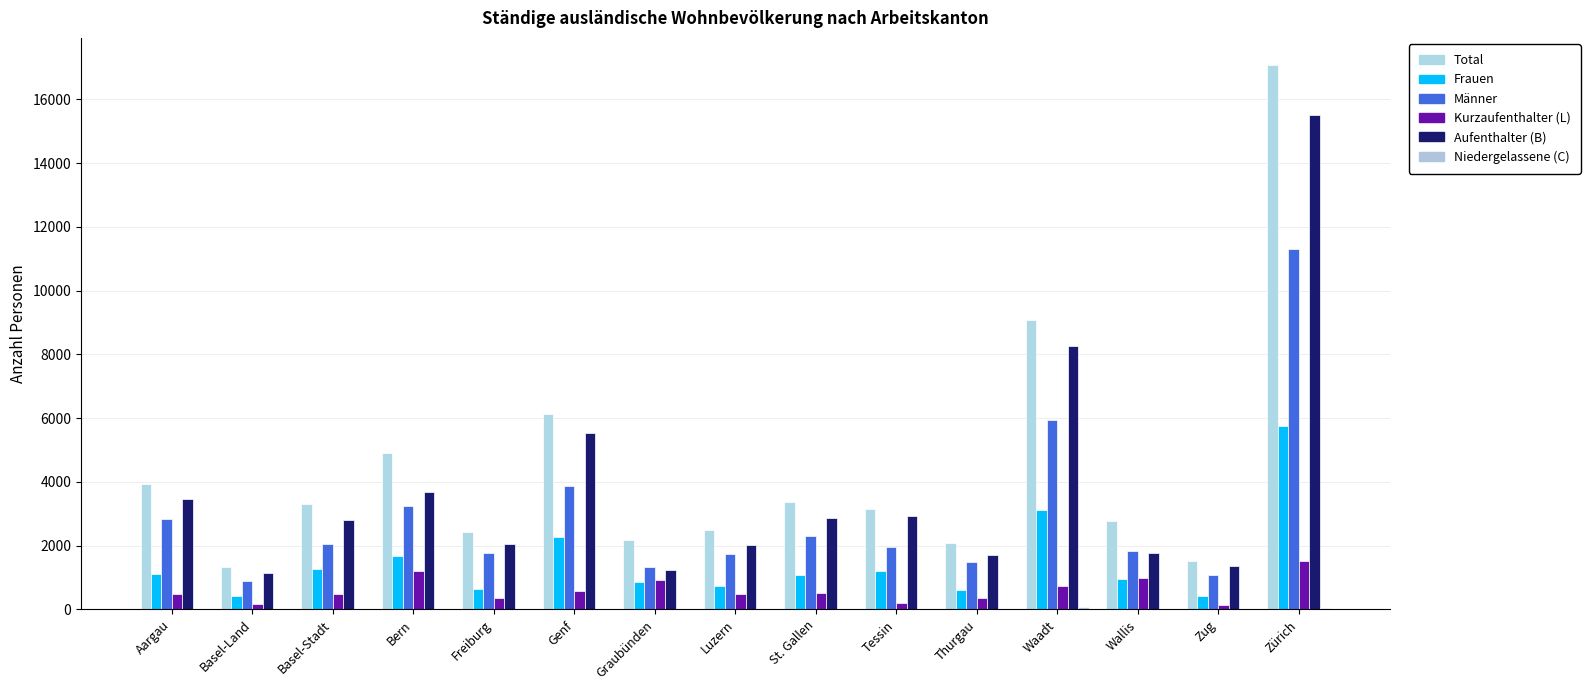

Which series has the largest total across all categories?

Total